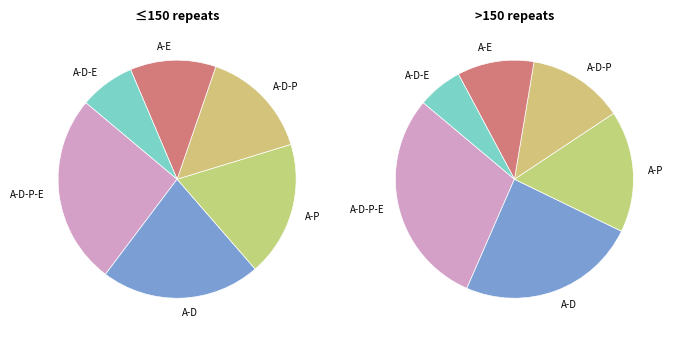

The 4 slice represents 10% of the pie. True or false?

True